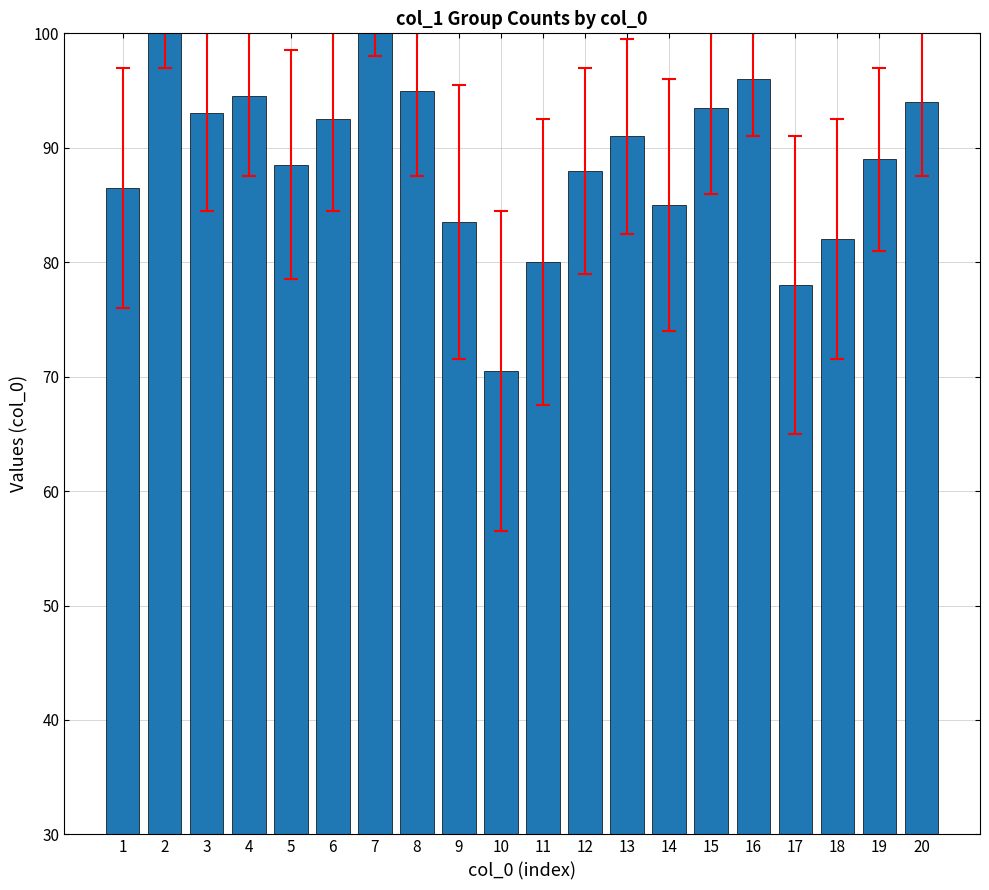

How many distinct data groups are displayed?

1